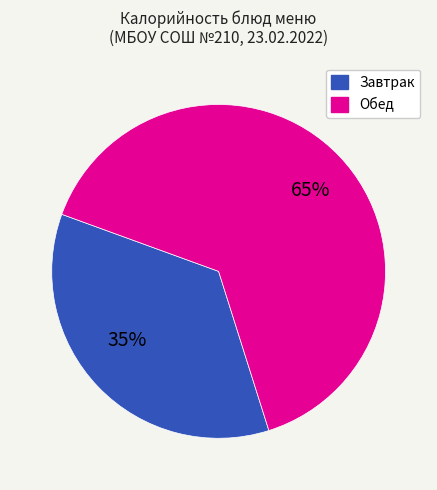

What is the largest slice in the pie chart?

Обед